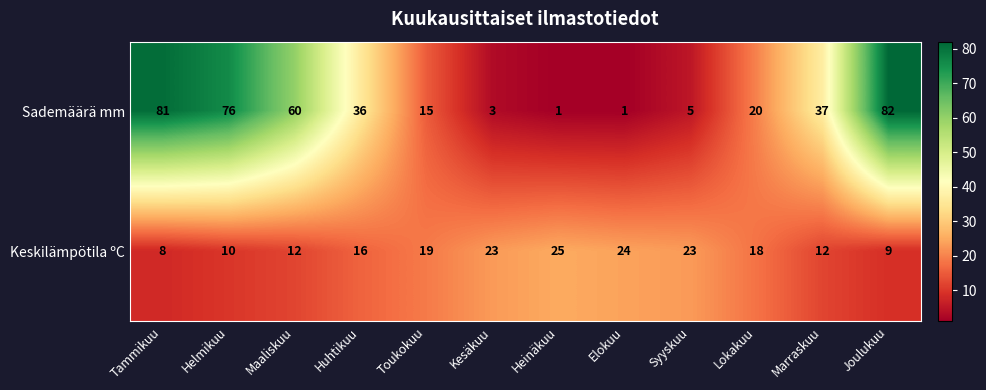

Rank the series by their maximum value, from lowest to highest.

Keskilämpötila ºC, Sademäärä mm